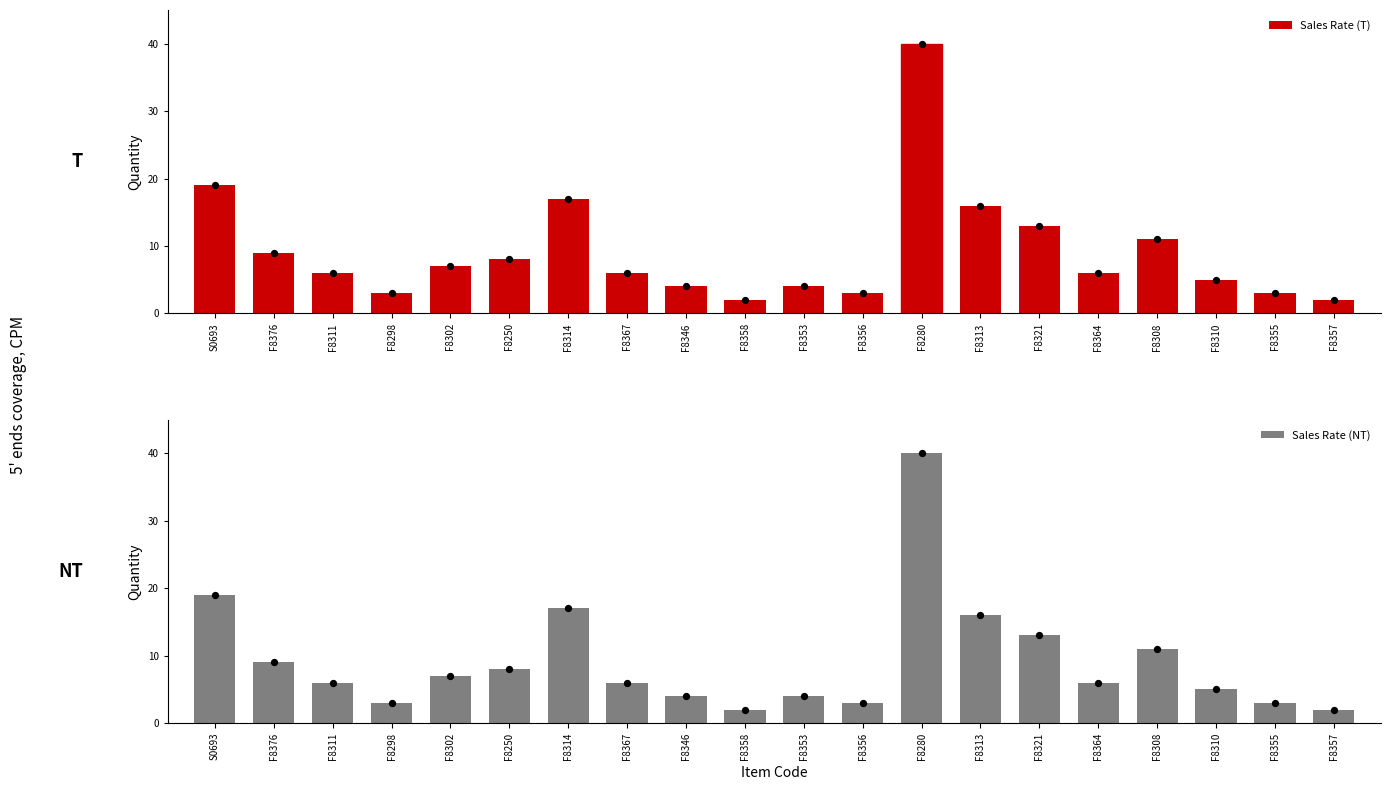

Which series has the largest total across all categories?

Sales Rate (T)